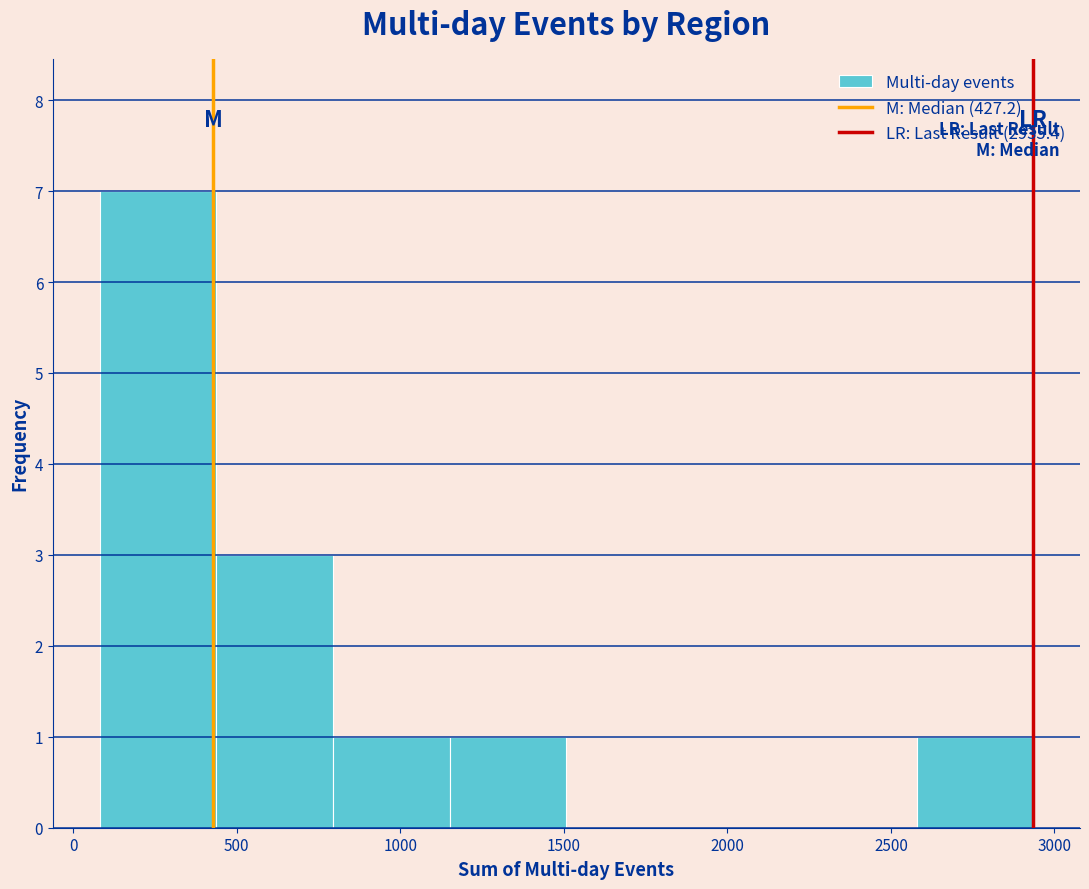

Reading left to right, transcribe this chart: for each bar, give the range it covers on the x-axis and its height. Neither the bar edges nor the heights are printed on the chart, so give them approximately, as read against the axes.

100 to 450: 7
450 to 800: 3
800 to 1150: 1
1150 to 1500: 1
1500 to 1850: 0
1850 to 2200: 0
2200 to 2600: 0
2600 to 2950: 1